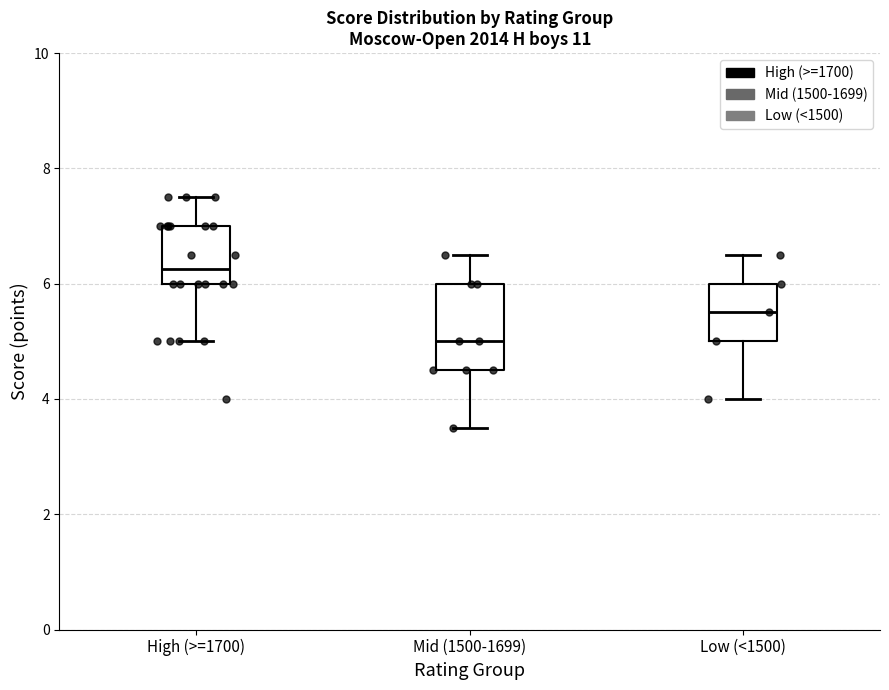

Which box has the highest median line?

High (>=1700)